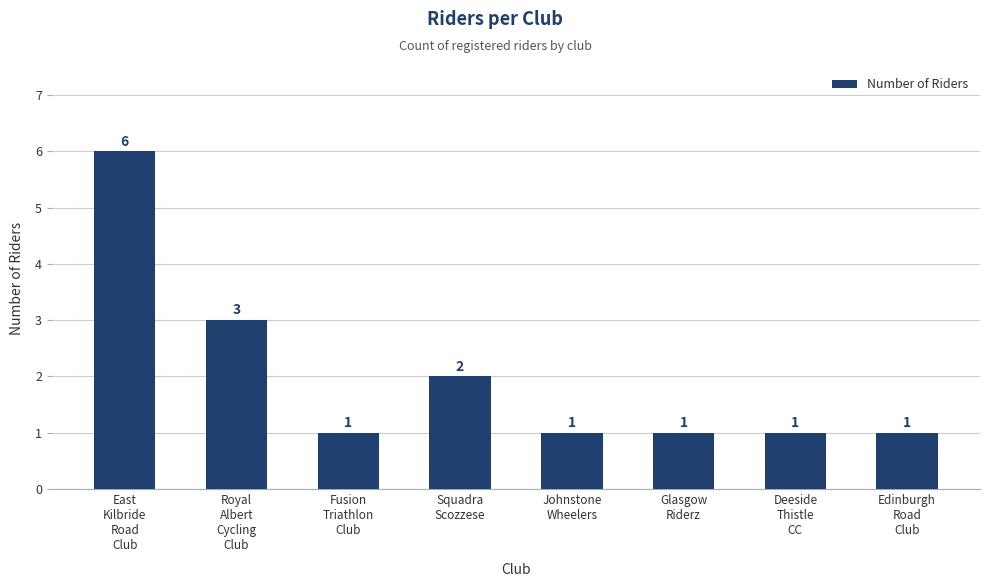

Reading right to left, list all the values displayed in this chart.

1	1	1	1	2	1	3	6